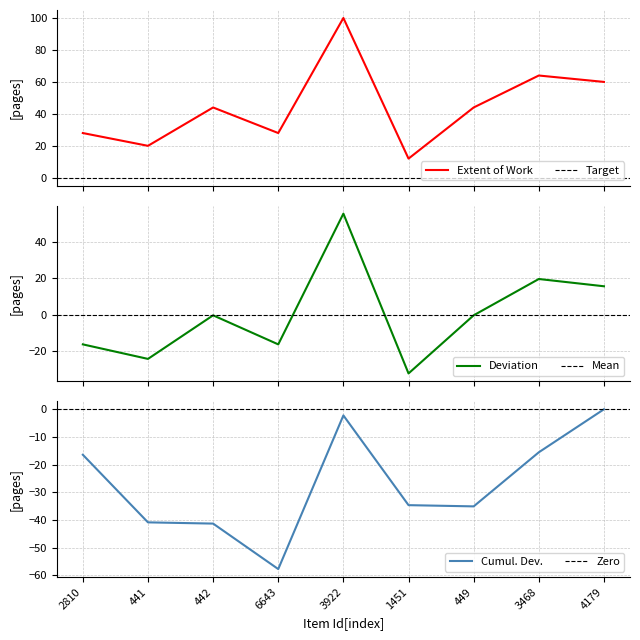

Rank the categories by value from lowest to highest.

1451, 441, 2810, 6643, 442, 449, 4179, 3468, 3922